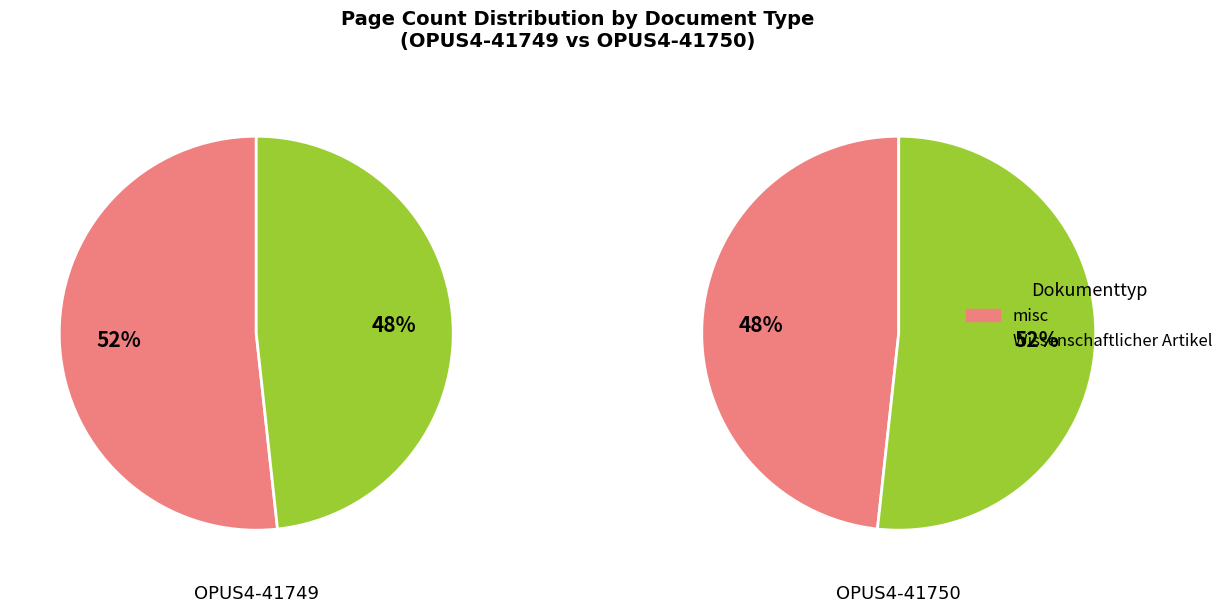

Count the number of slices in the pie.

2